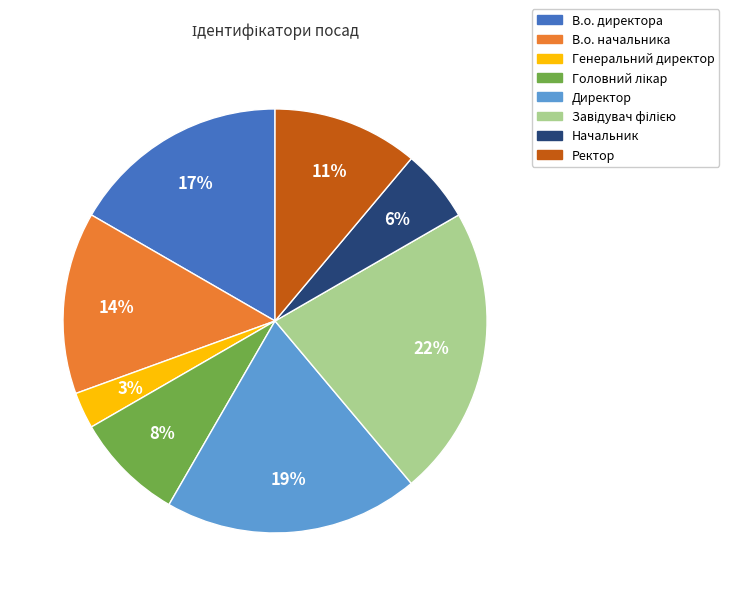

How many slices are in this pie chart?

8